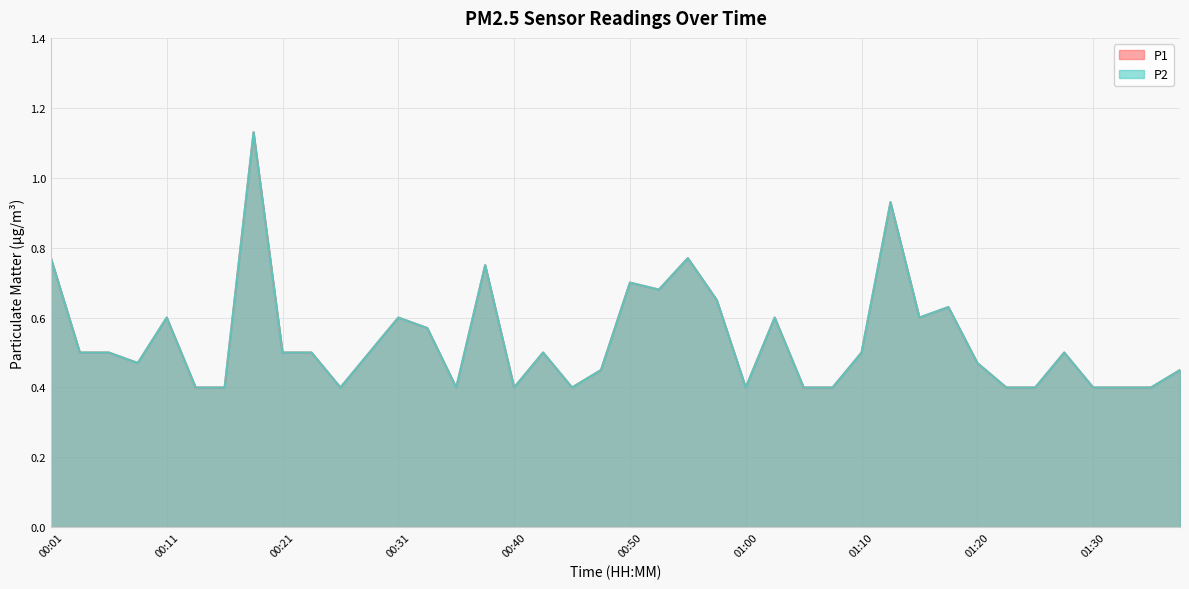

What are all the series names shown in the legend?

P1, P2